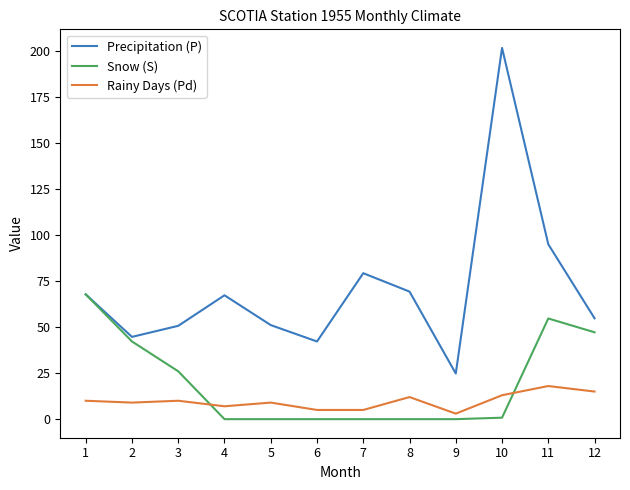

What is the sum of the Precipitation (P) values at 7 and 8?

148.6